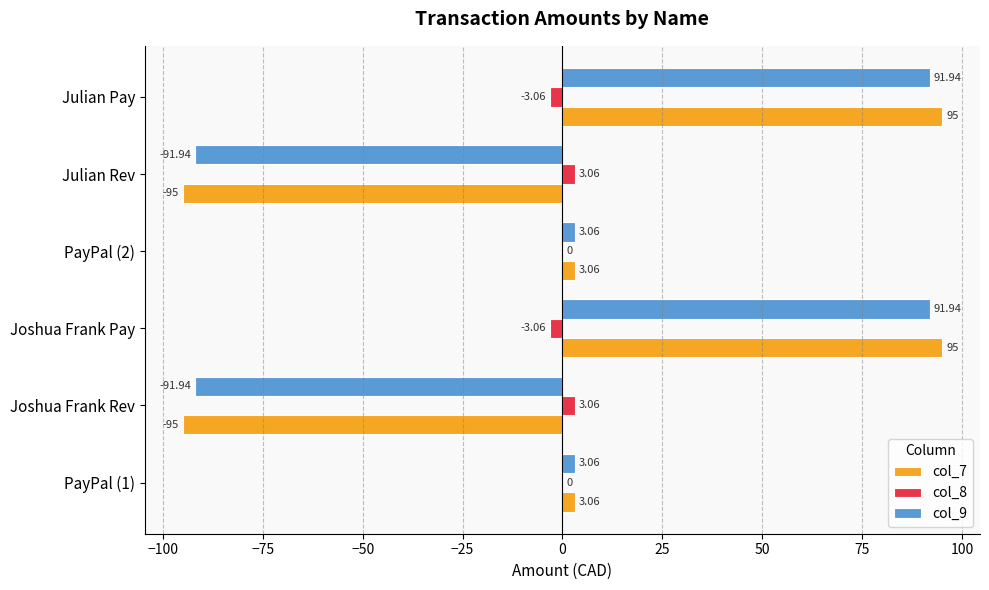

What is the total value across all series at Julian Pay?

183.9